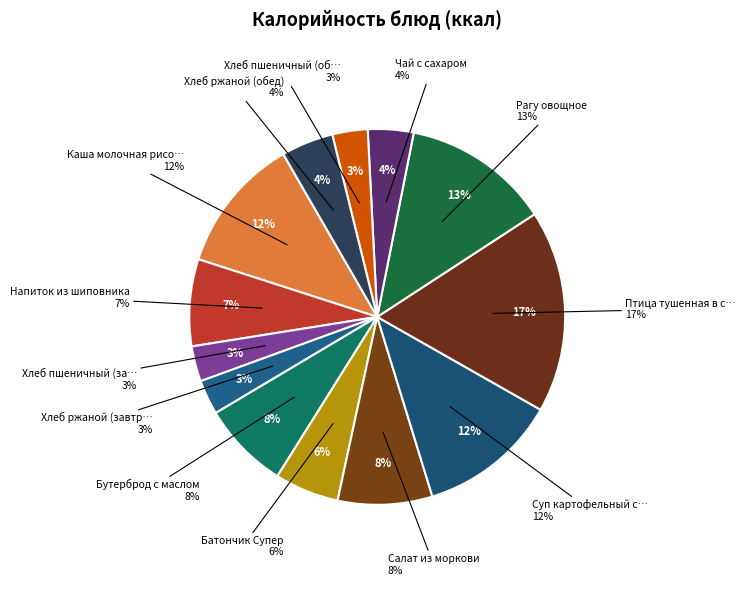

Rank the categories by value from lowest to highest.

Хлеб ржаной (завтрак), Хлеб пшеничный (завтрак), Хлеб пшеничный (обед), Чай с сахаром, Хлеб ржаной (обед), Батончик Супер, Напиток из шиповника, Бутерброд с маслом, Салат из моркови, Каша молочная рисовая, Суп картофельный с горохом, Рагу овощное, Птица тушенная в соусе